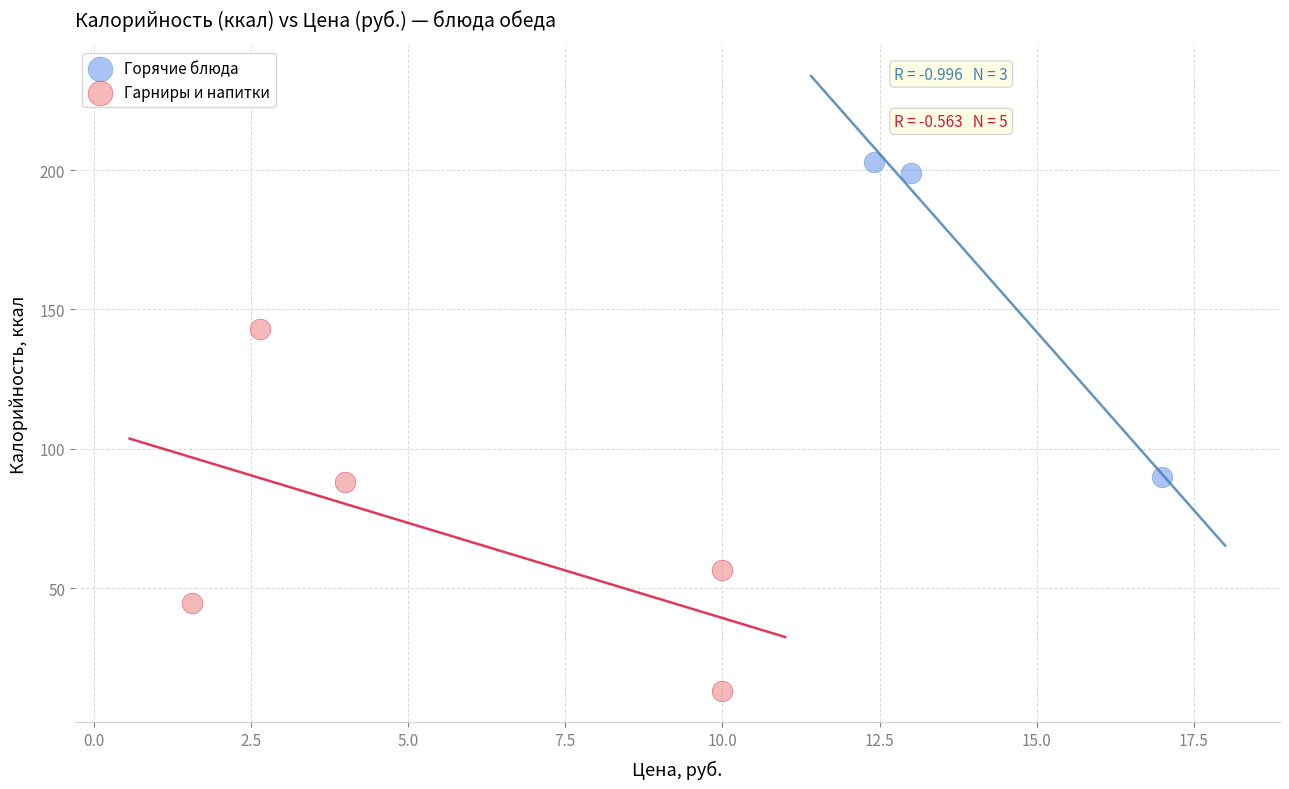

Which series reaches the maximum Y coordinate?

Горячие блюда